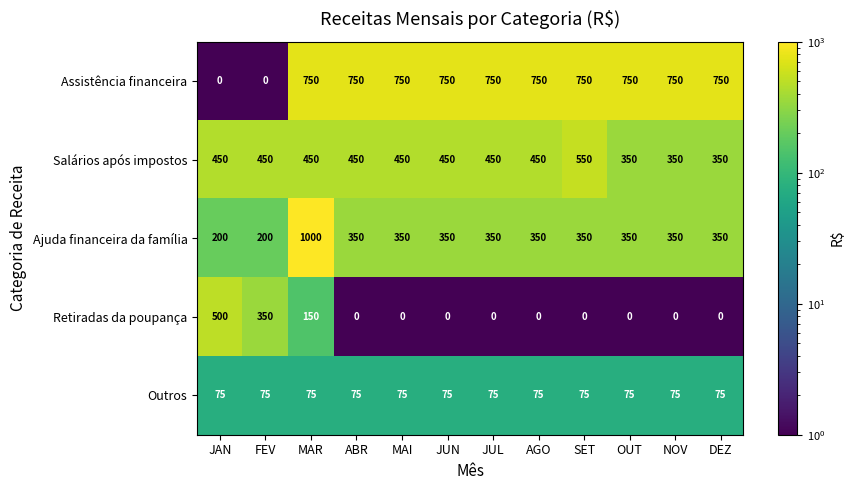

Which series has the largest range (max minus min)?

Ajuda financeira da família